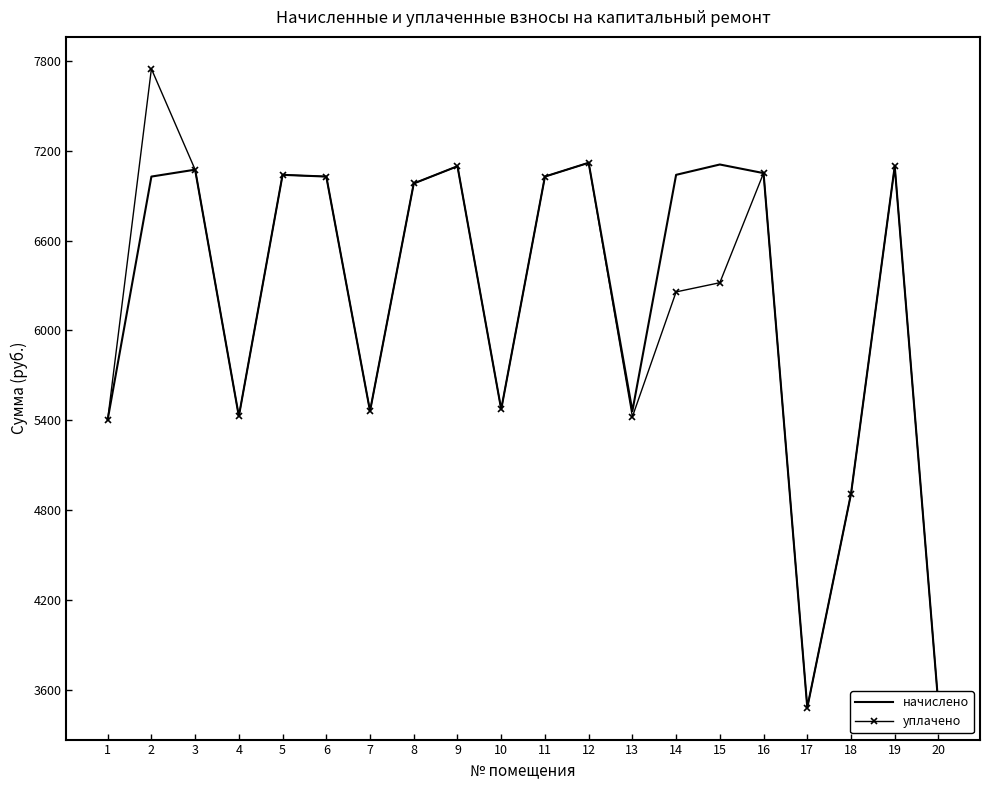

Between 5 and 13, which series saw the biggest shift?

уплачено